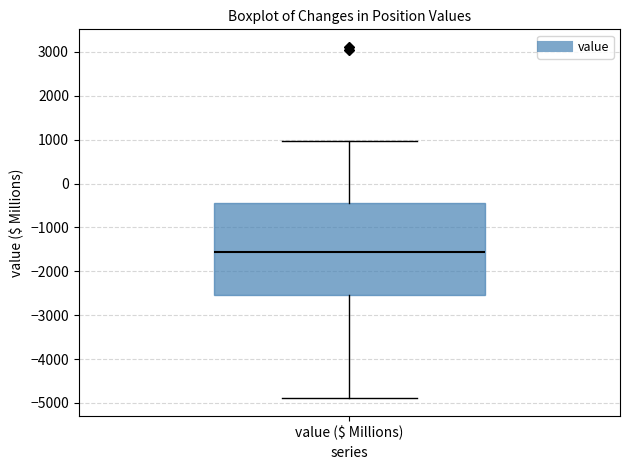

Read this box plot against the y-axis: the position of the median line, the range covered by the box, and the ends of both whiskers. The values are not printed on the chart, so give them approximately, as read against the axis.

median -1600, box -2500 to -400, whiskers -4900 to 1000